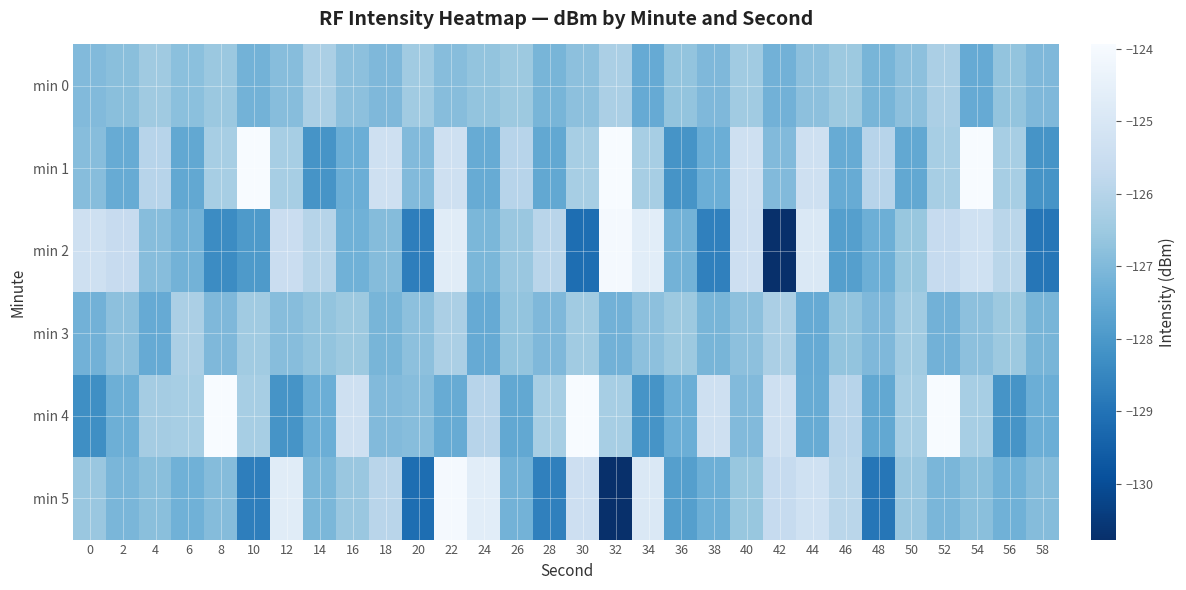

At 18, list the series in order from largest to smallest.

min 1, min 5, min 2, min 4, min 0, min 3